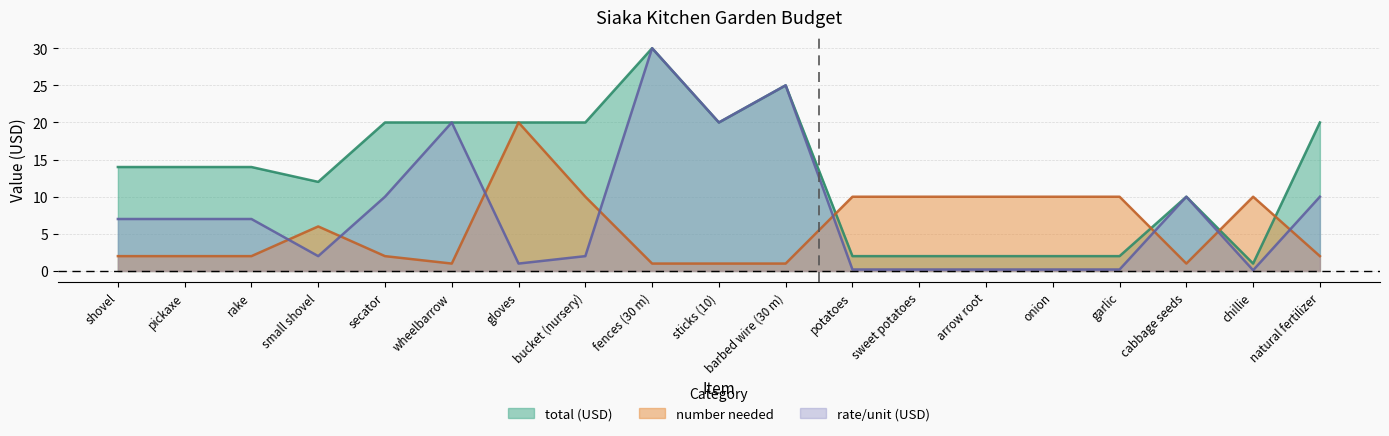

In number needed, how many points are lower than both neighbors (excluding endpoints)?

2